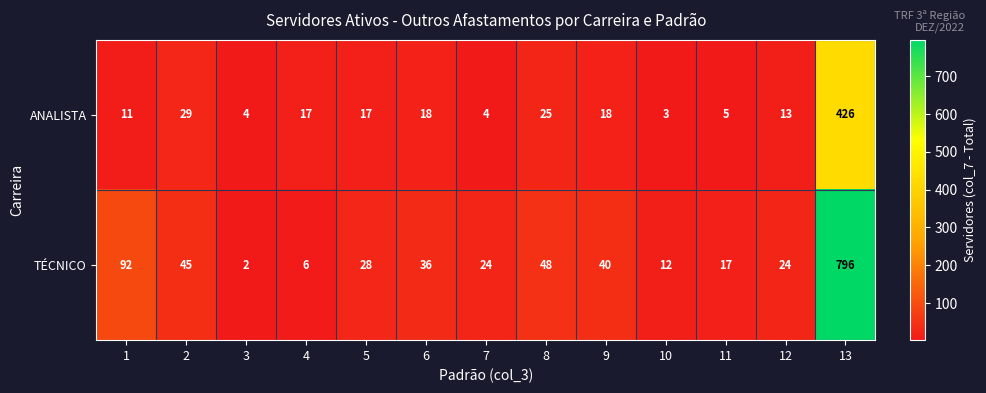

Reading left to right, what are all the values shown in this chart?

ANALISTA: 1=11	2=29	3=4	4=17	5=17	6=18	7=4	8=25	9=18	10=3	11=5	12=13	13=426
TÉCNICO: 1=92	2=45	3=2	4=6	5=28	6=36	7=24	8=48	9=40	10=12	11=17	12=24	13=796